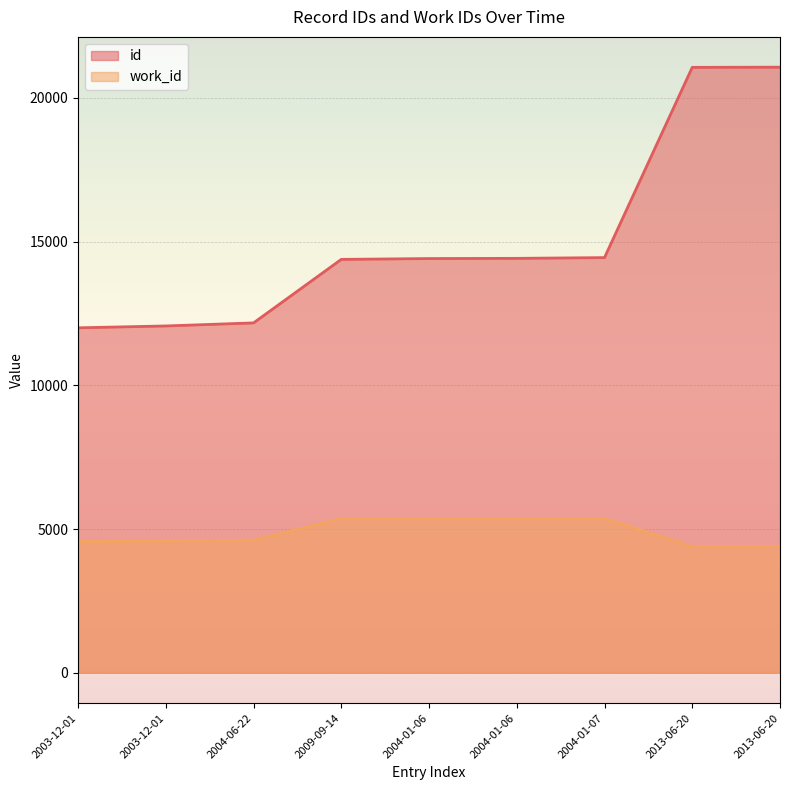

What is the label of the 1st point from the right?

2013-06-20